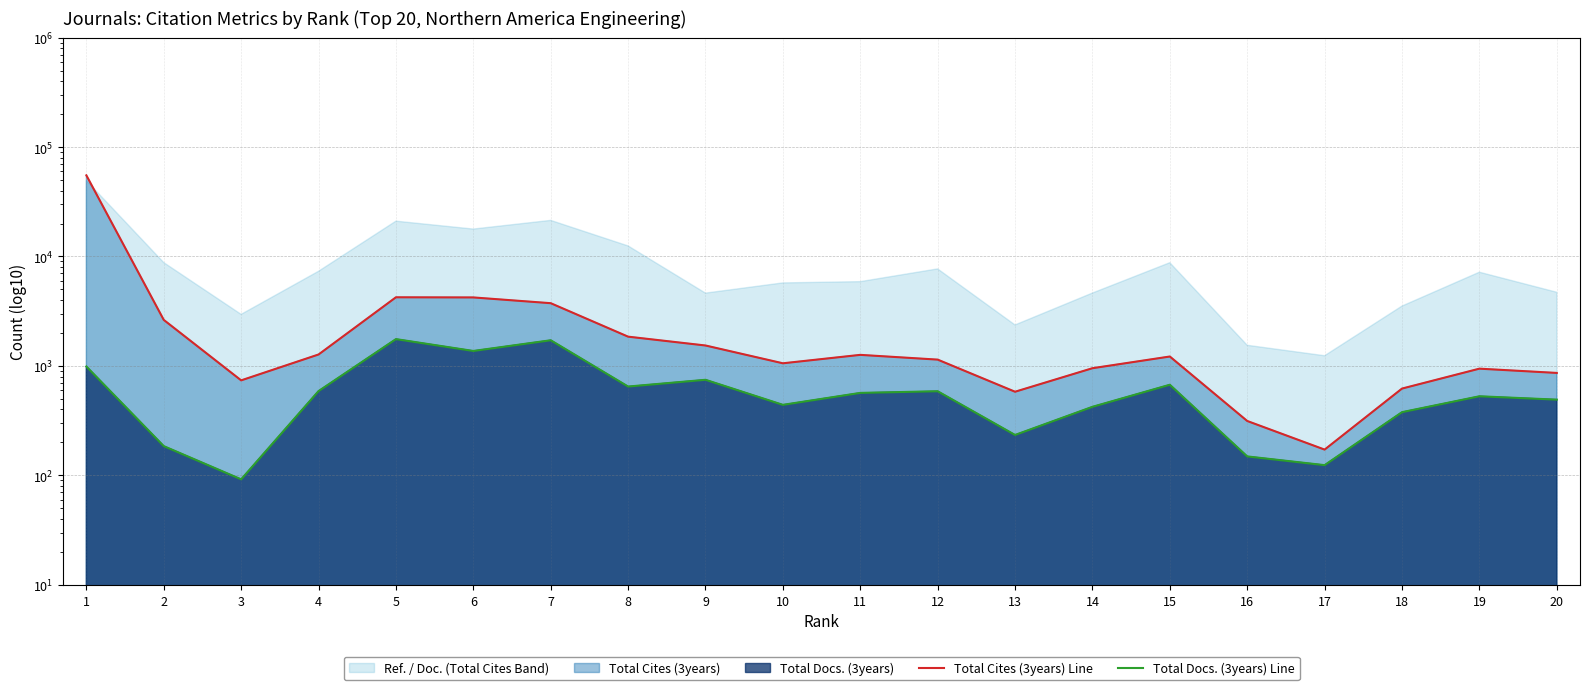

How many values in the Total Docs. (3years) Line series are below 567?

10